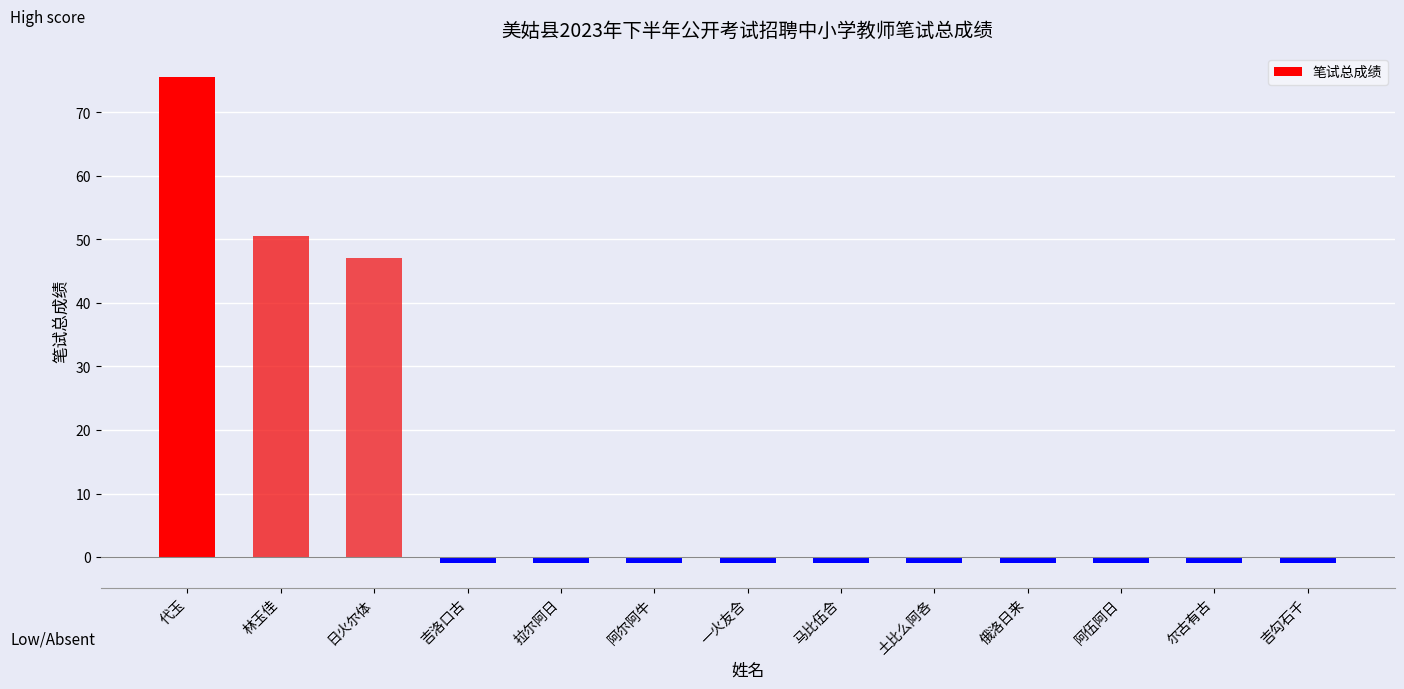

True or false: the data shows 78.7 at 林玉佳.

False